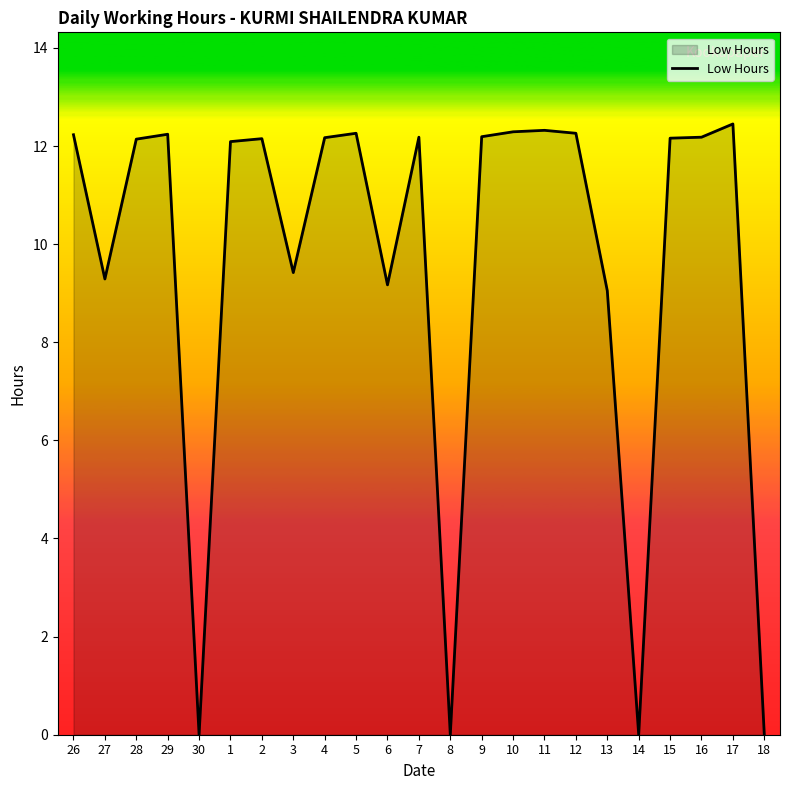

What is the change in value from 13 to 15?

+3.1